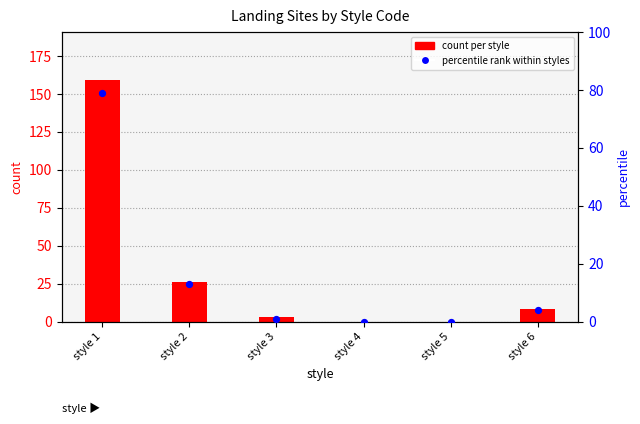

Which series has the largest total across all categories?

count per style